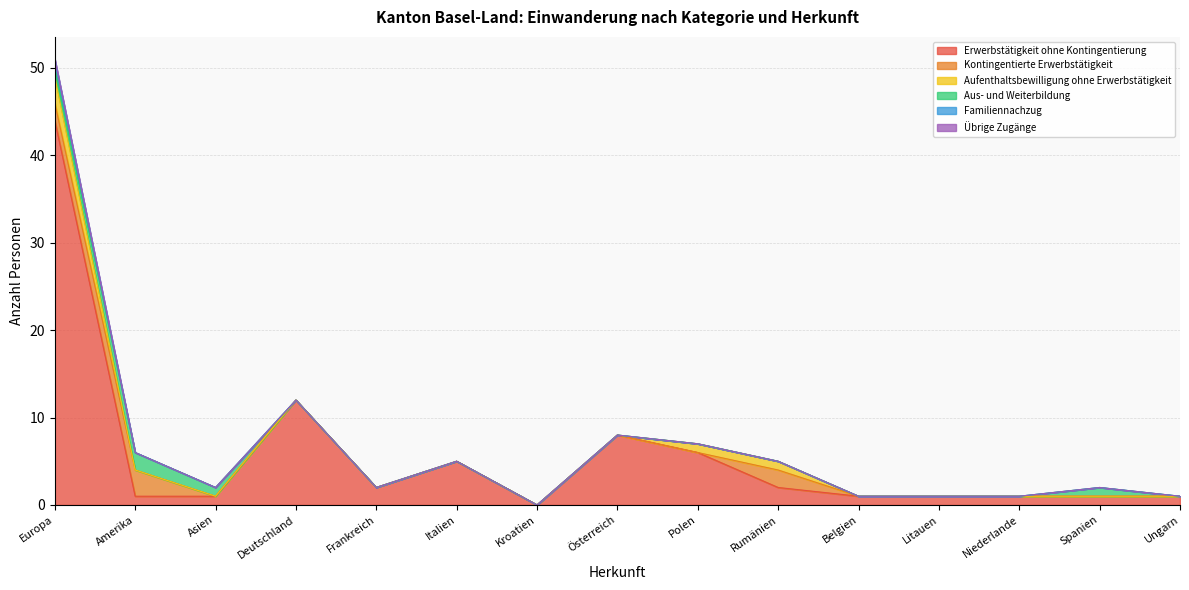

What is the approximate value of Erwerbstätigkeit ohne Kontingentierung at Frankreich?

2